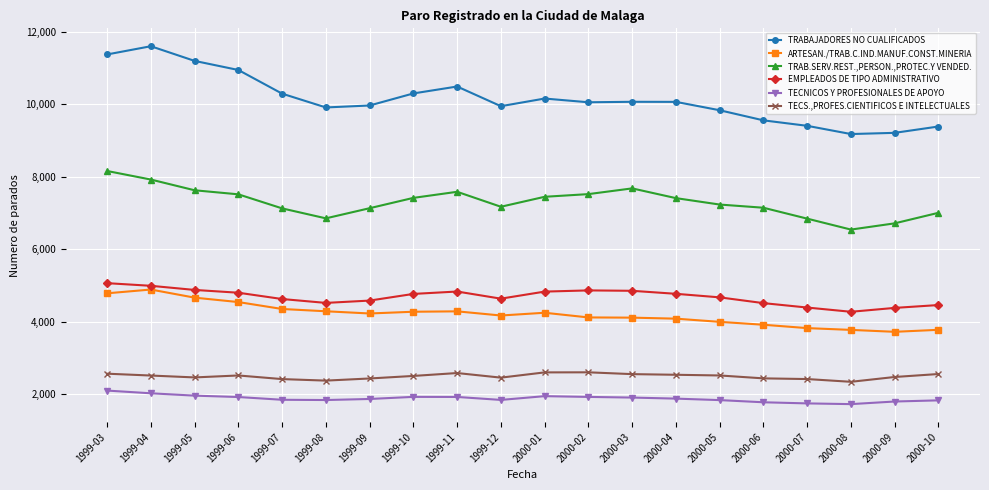

True or false: TECNICOS Y PROFESIONALES DE APOYO and TRAB.SERV.REST.,PERSON.,PROTEC.Y VENDED. intersect in this chart.

False